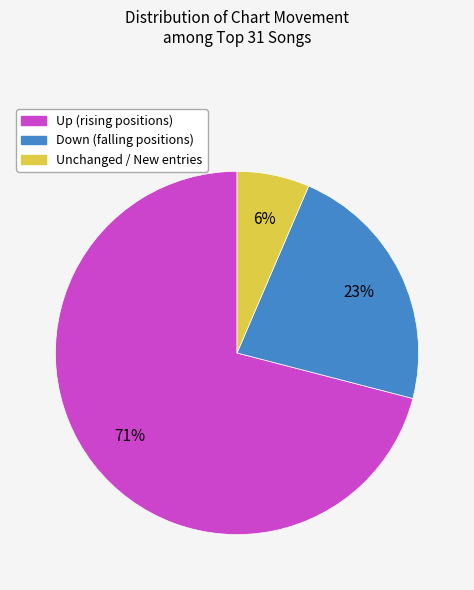

Does any single category account for the majority?

Yes